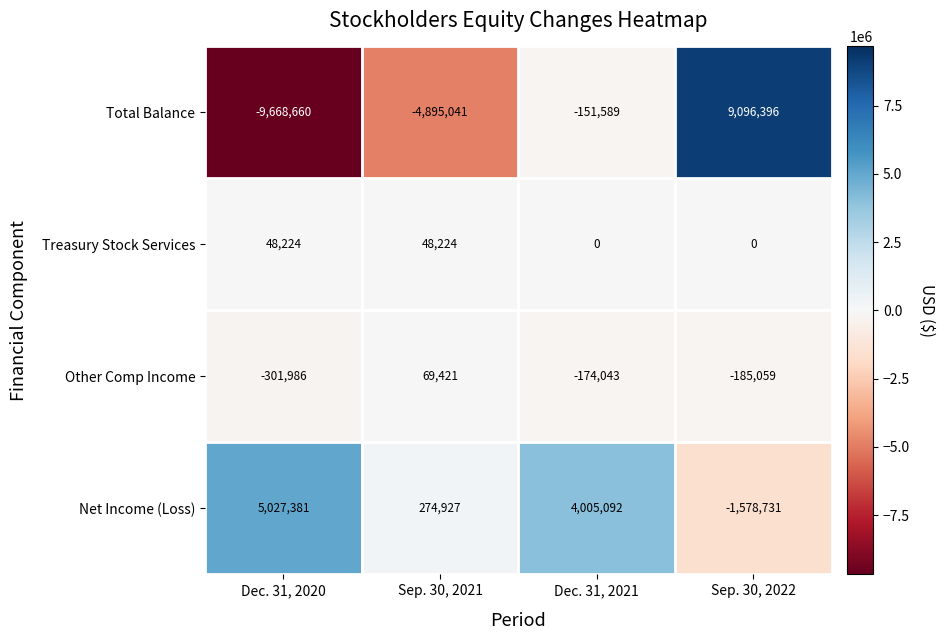

The Treasury Stock Services series shows 18599 at Sep. 30, 2021. True or false?

False